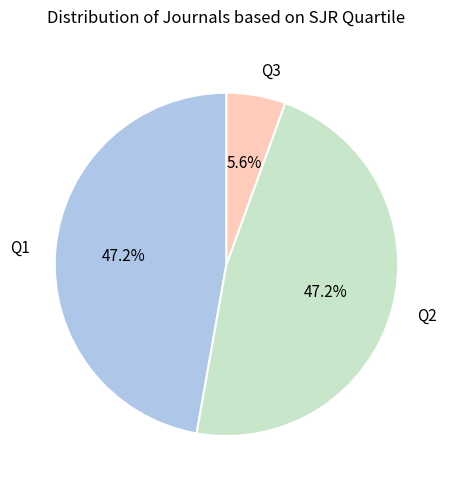

Count the number of slices in the pie.

3